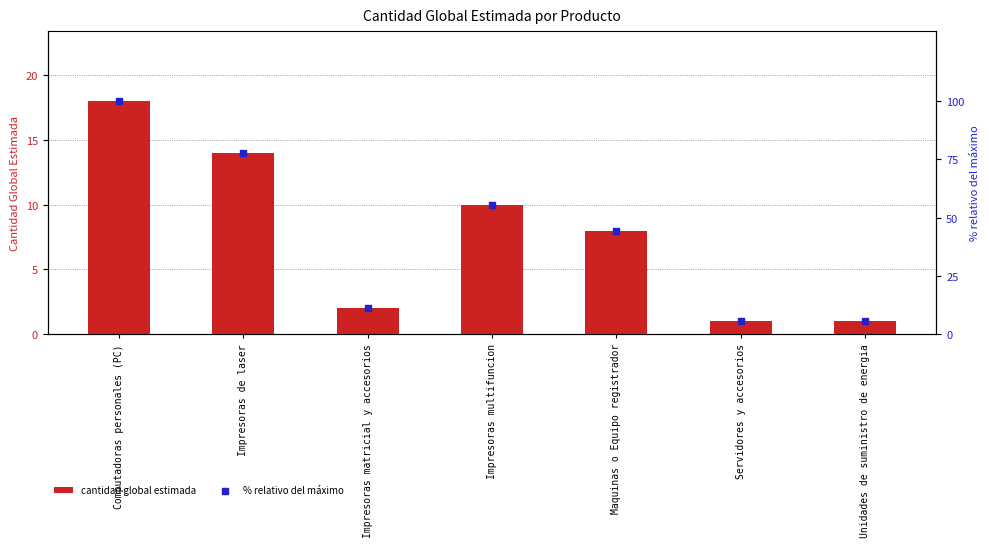

Which series has the largest Y range (max minus min)?

% relativo del máximo